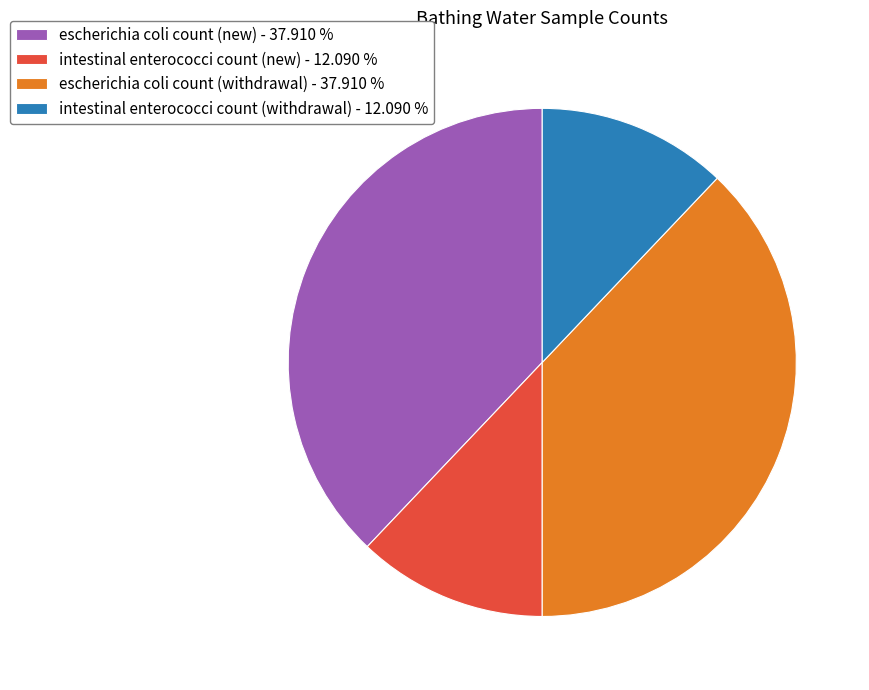

Which has a higher value, intestinal enterococci count (new) - 12.090 % or escherichia coli count (withdrawal) - 37.910 %?

escherichia coli count (withdrawal) - 37.910 %